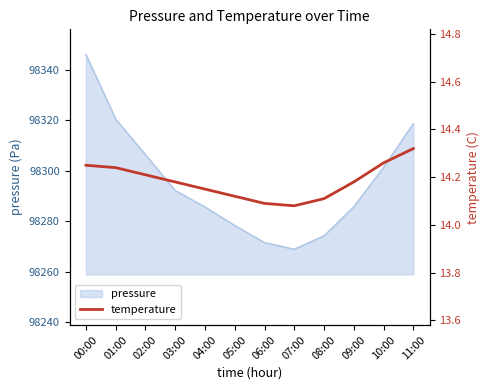

What is the average value?

14.2